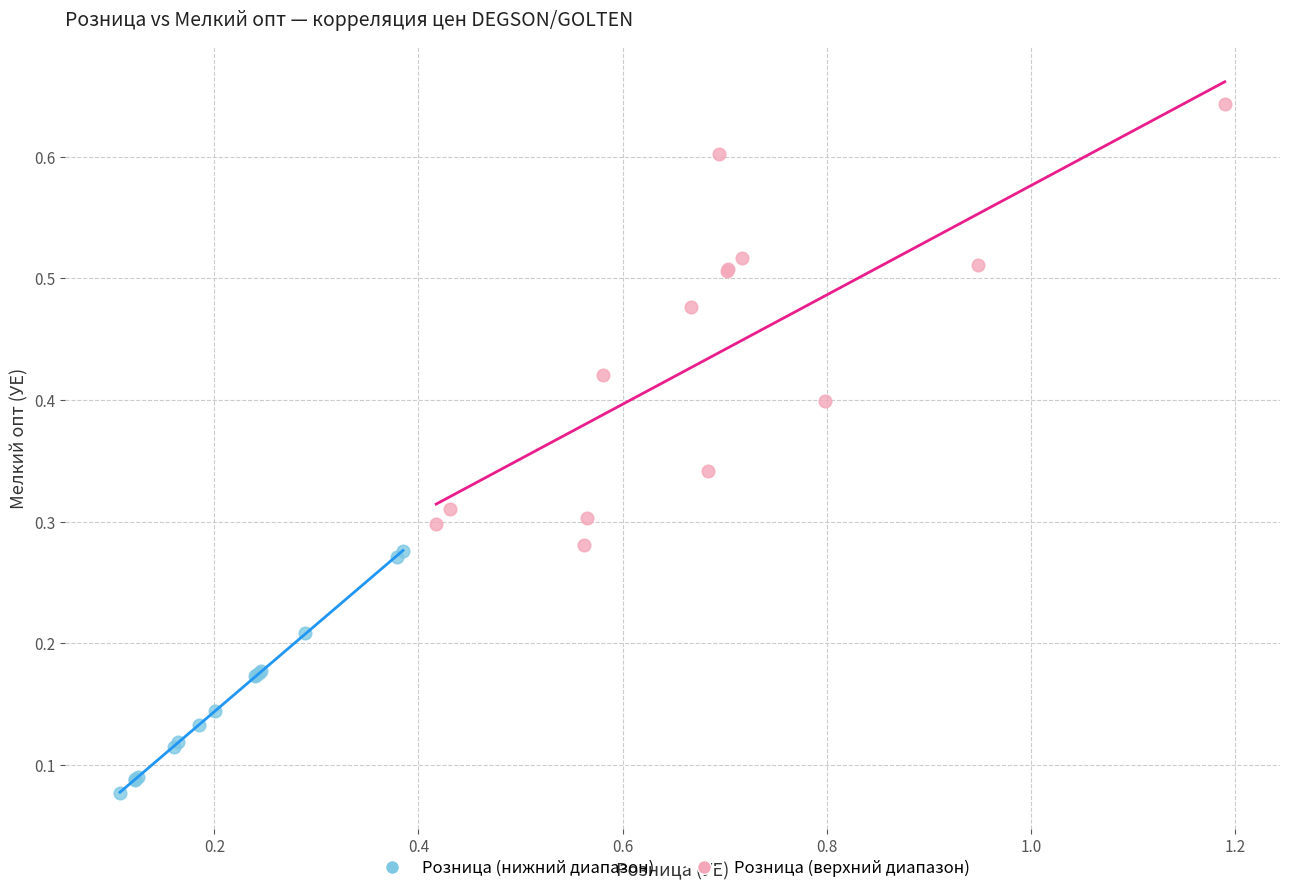

Which series reaches the minimum Y coordinate?

Розница (нижний диапазон)